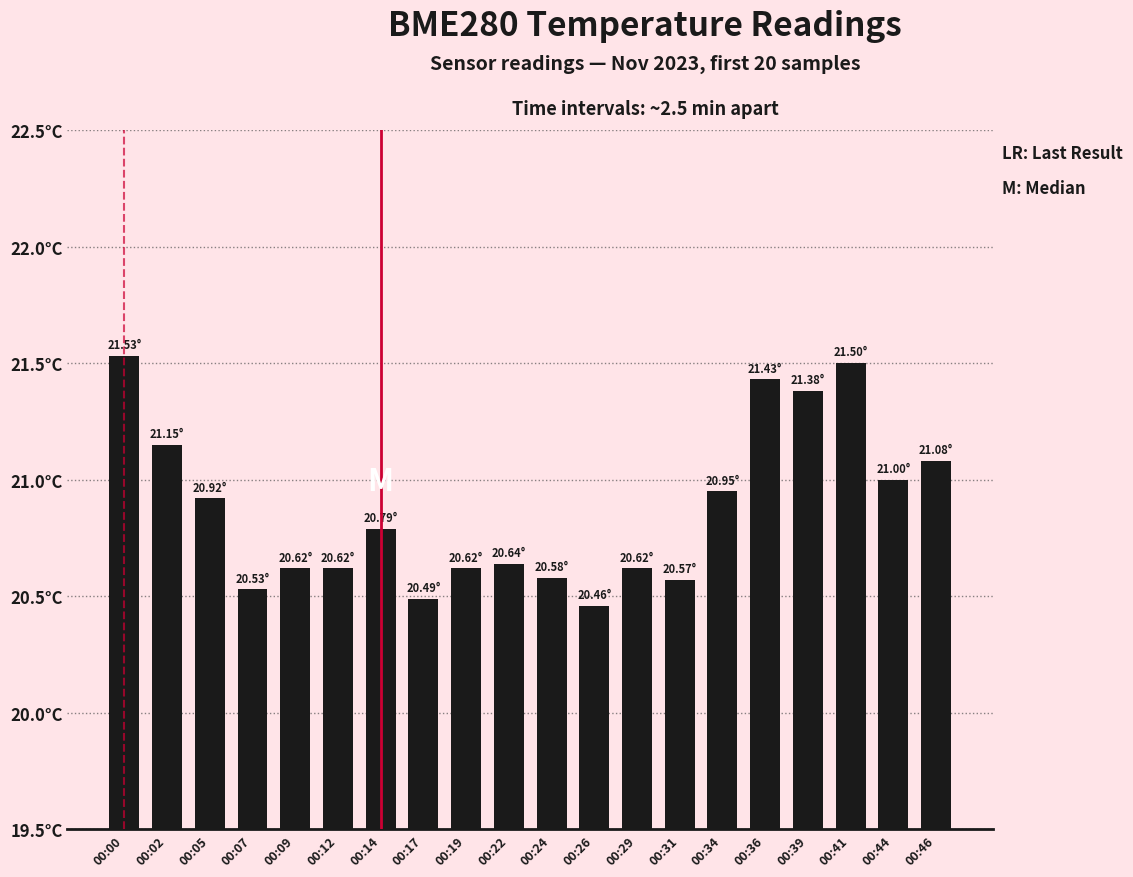

Does the chart contain any negative values?

No